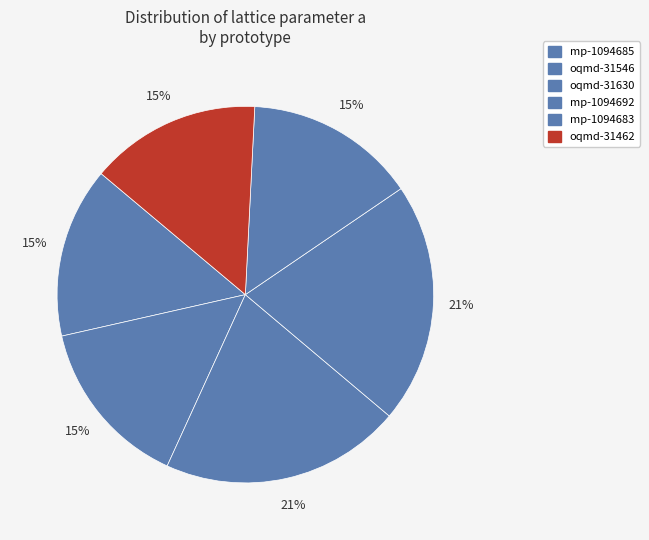

How many slices are in this pie chart?

6